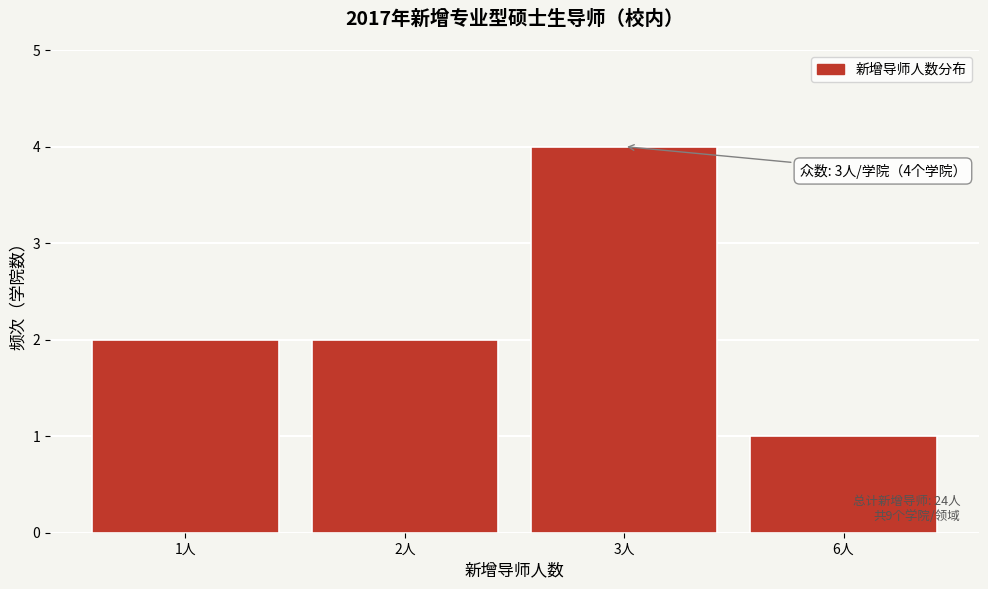

Reading left to right, transcribe all the data shown in this chart.

1人=2	2人=2	3人=4	6人=1